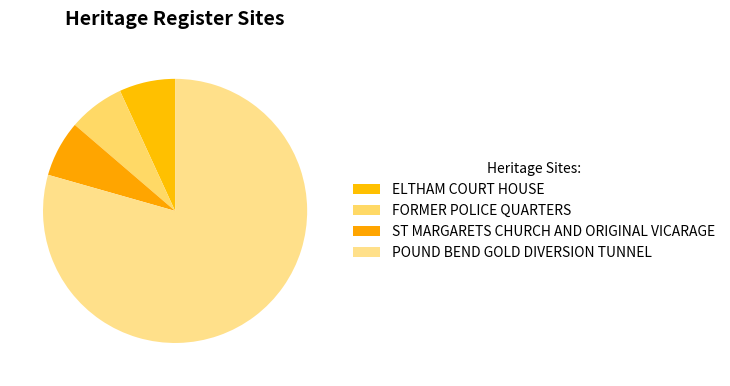

Do ST MARGARETS CHURCH AND ORIGINAL VICARAGE and ELTHAM COURT HOUSE together represent more than half of the pie?

No